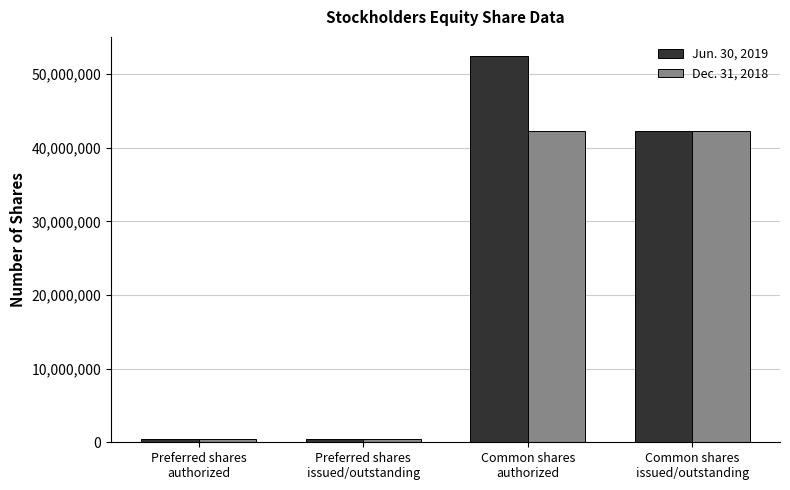

List the series in order of their overall mean, lowest first.

Dec. 31, 2018, Jun. 30, 2019